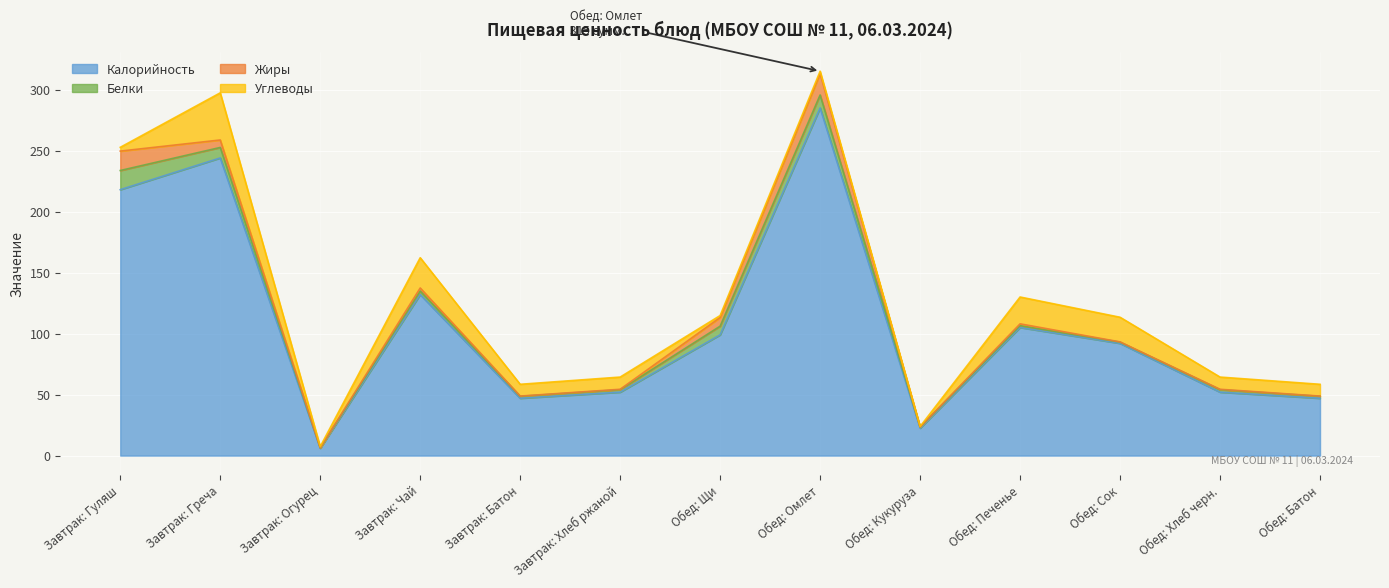

True or false: Жиры has more than 1 interior local peaks.

True